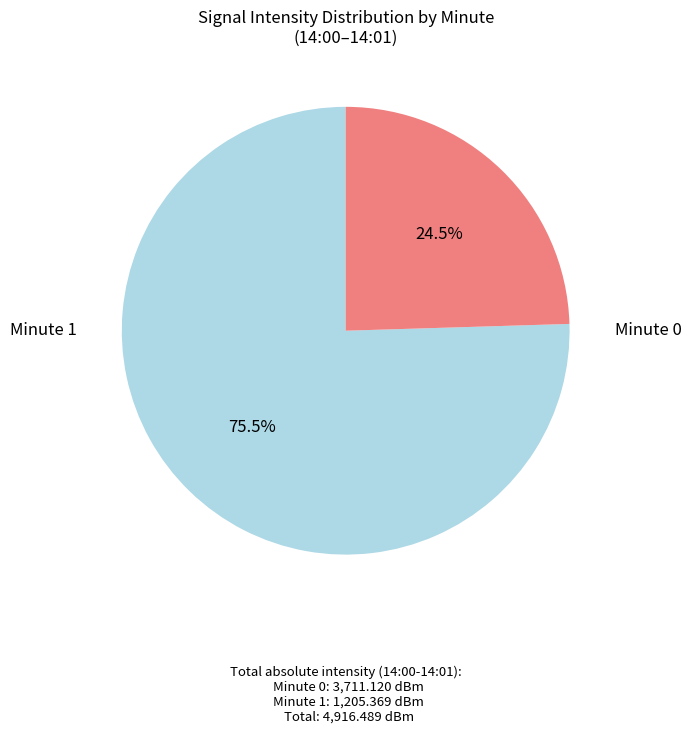

Is there a majority slice in this chart?

Yes